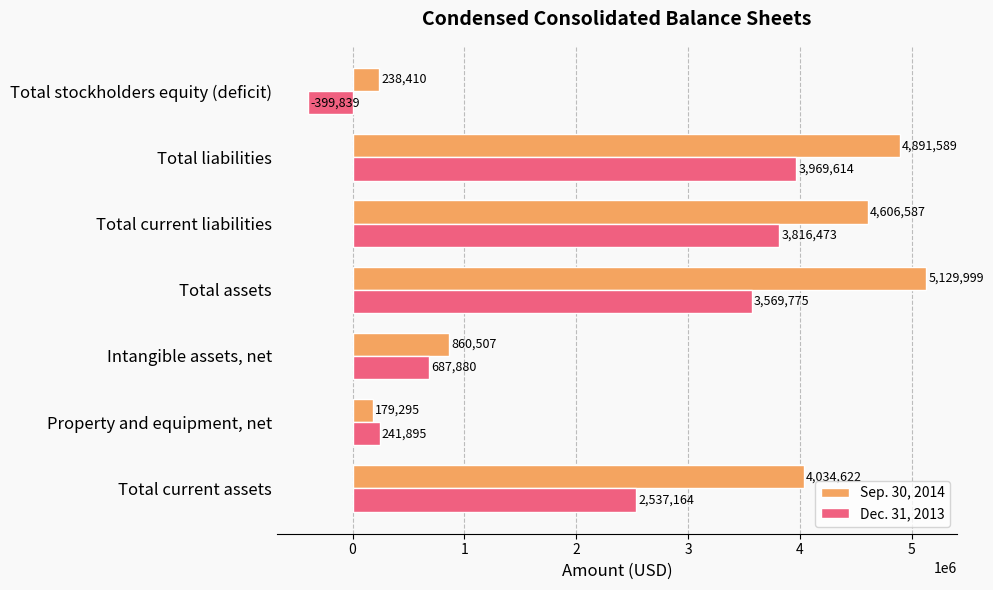

What is the sum of all Sep. 30, 2014 values?

19941009